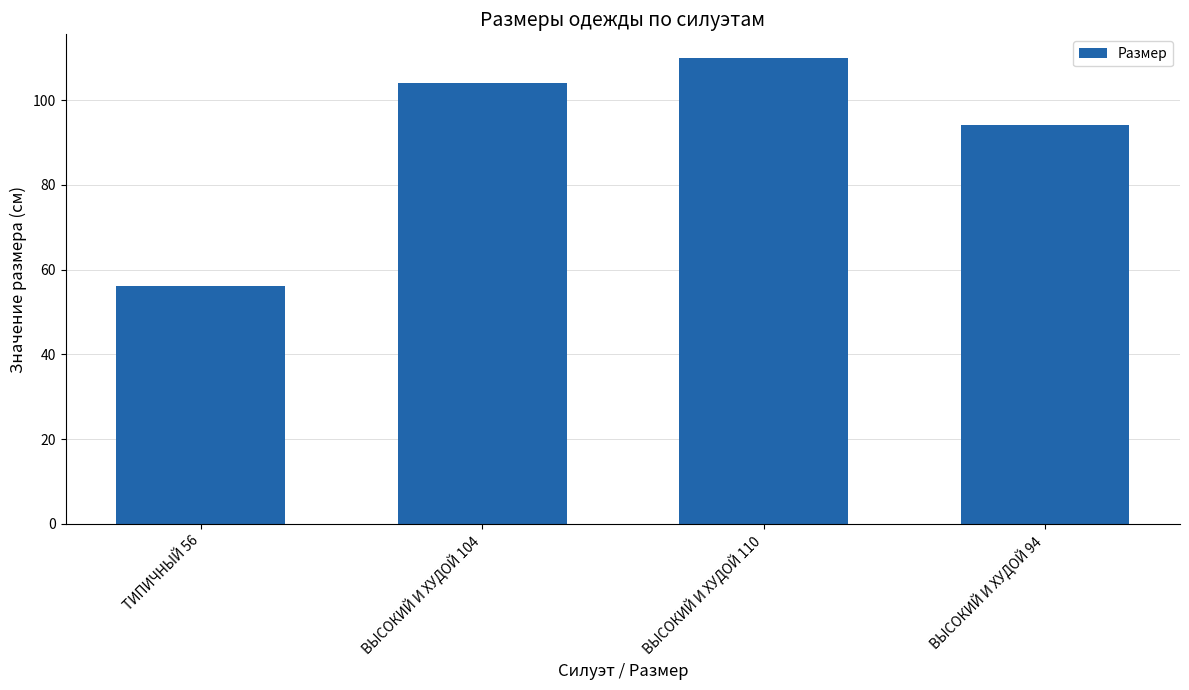

What is the label of the 1st bar from the right?

ВЫСОКИЙ И ХУДОЙ 94